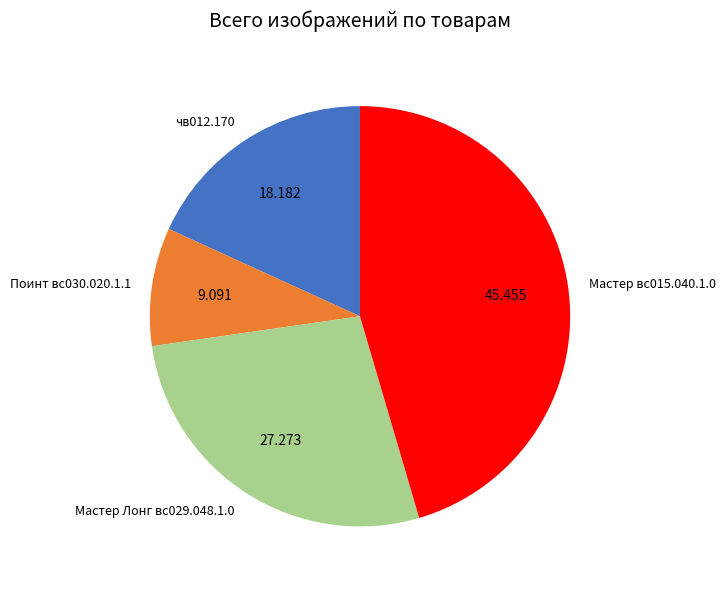

What is the smallest slice in the pie chart?

Поинт вс030.020.1.1